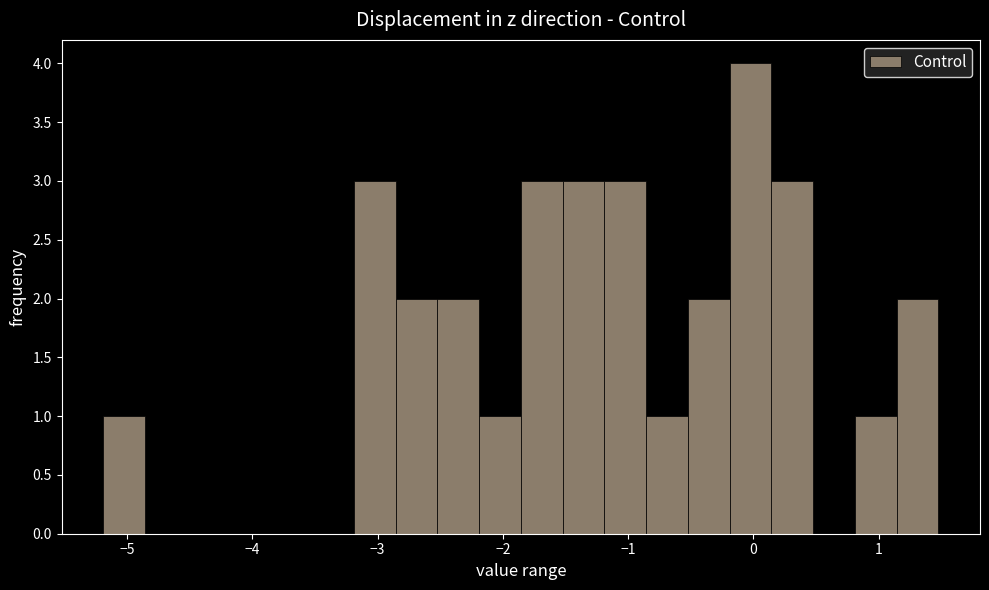

Read against the x-axis, roughly where is the centre of the tallest bar?

0.0